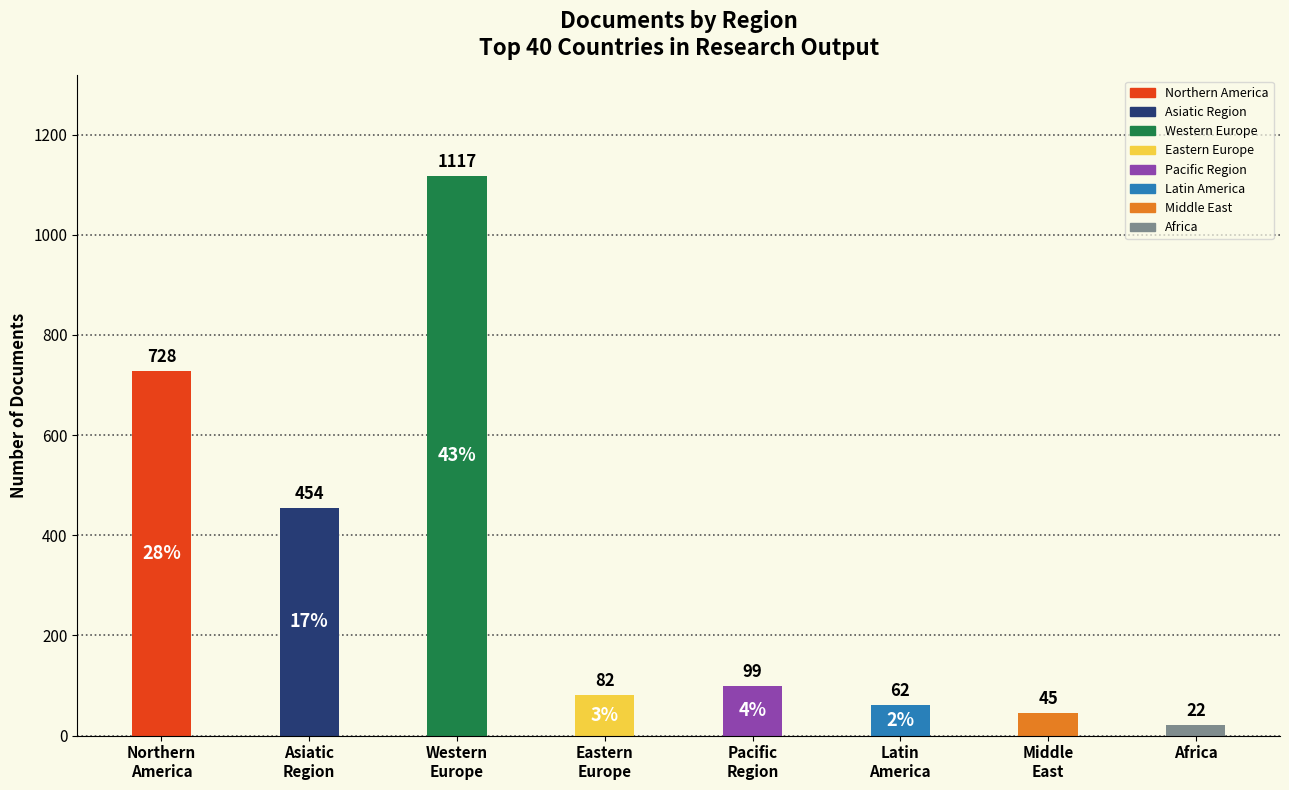

Reading left to right, extract all data points from this chart.

728	454	1117	82	99	62	45	22